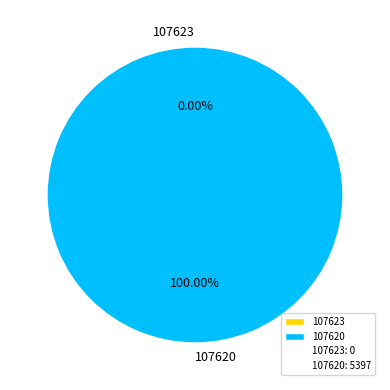

What percentage is the 107620 slice, to the nearest percent?

100%